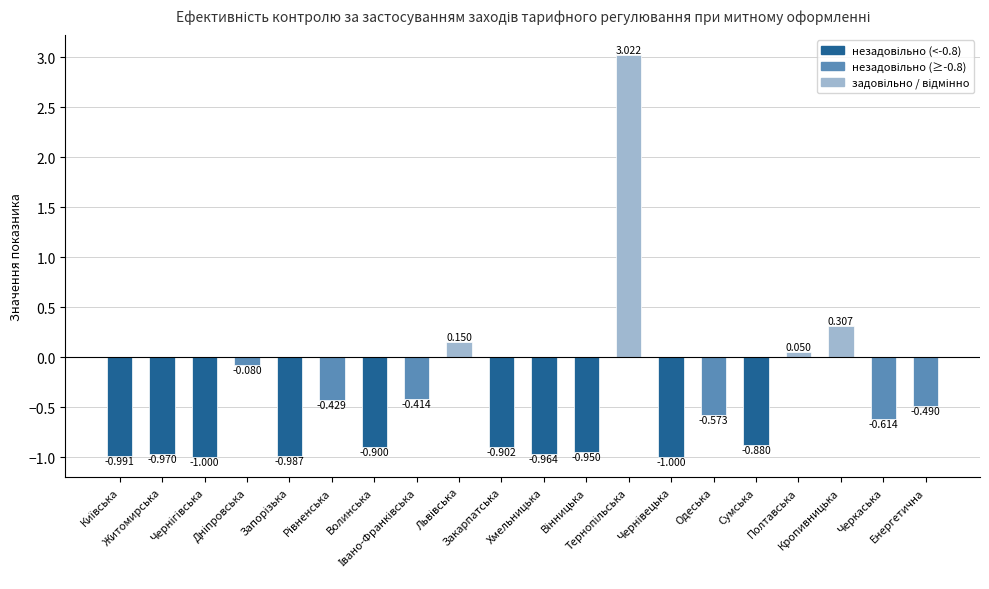

What is the value of the 2nd bar from the left?

-1.0